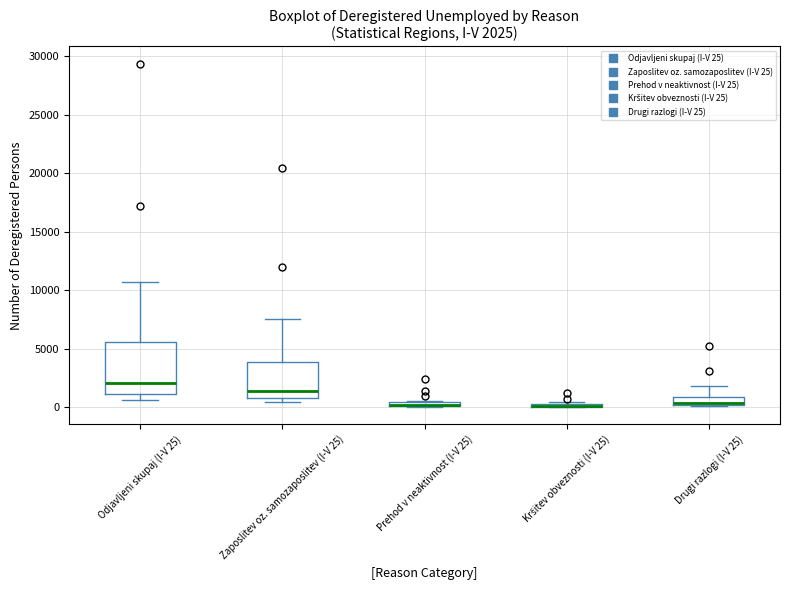

Comparing the boxes themselves (not the whiskers), which one is the tallest?

Odjavljeni skupaj (I-V 25)